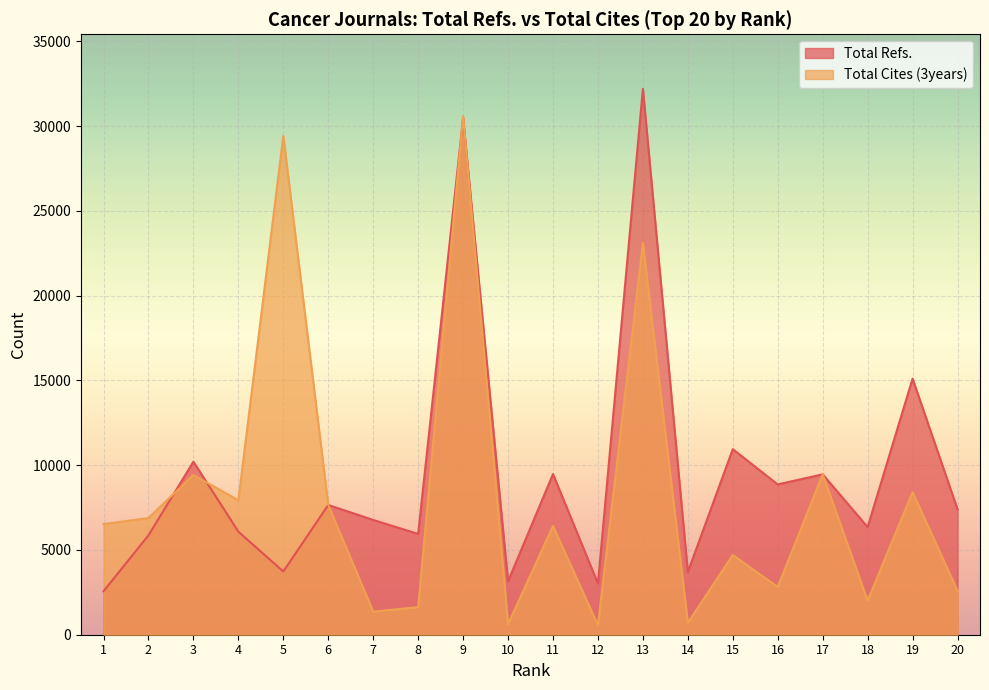

How many categories are shown in the chart?

20